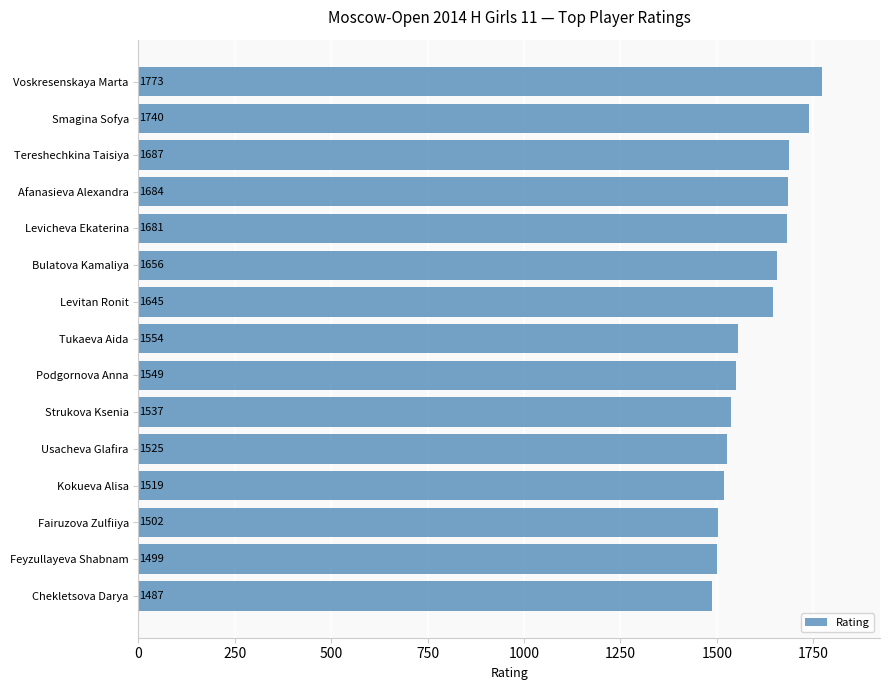

Reading bottom to top, extract all data points from this chart.

Chekletsova Darya=1487	Feyzullayeva Shabnam=1499	Fairuzova Zulfiiya=1502	Kokueva Alisa=1519	Usacheva Glafira=1525	Strukova Ksenia=1537	Podgornova Anna=1549	Tukaeva Aida=1554	Levitan Ronit=1645	Bulatova Kamaliya=1656	Levicheva Ekaterina=1681	Afanasieva Alexandra=1684	Tereshechkina Taisiya=1687	Smagina Sofya=1740	Voskresenskaya Marta=1773